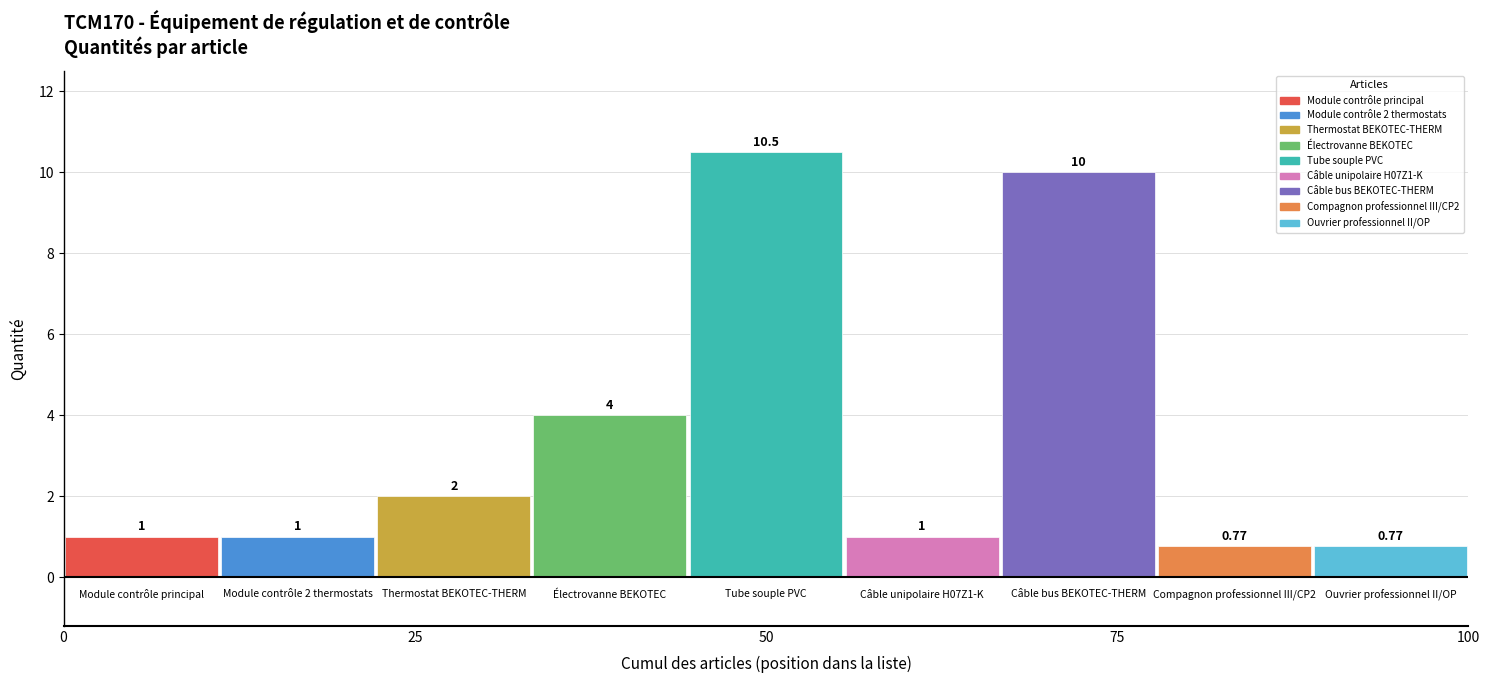

Rank the categories by Électrovanne BEKOTEC value from highest to lowest.

50